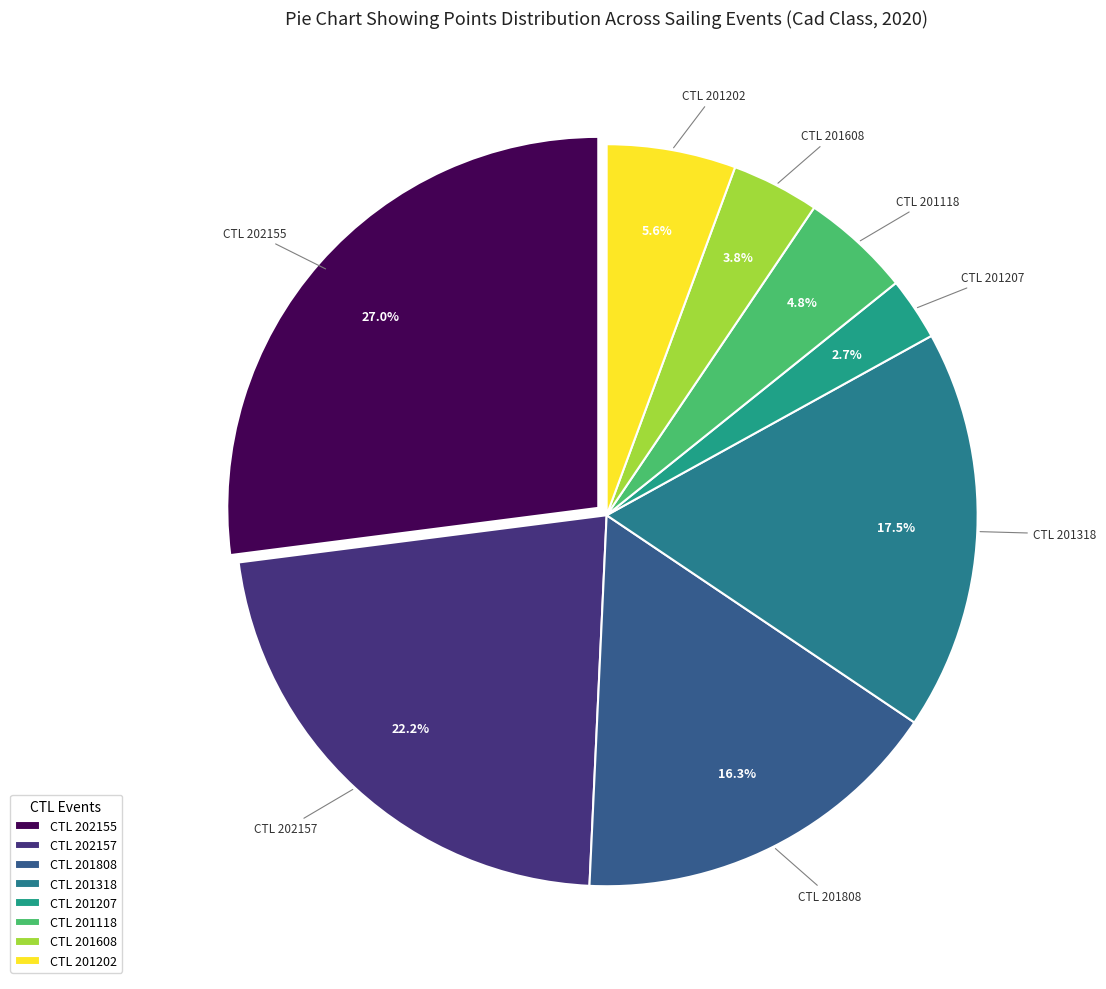

Which category has the smallest portion of the pie?

CTL 201207